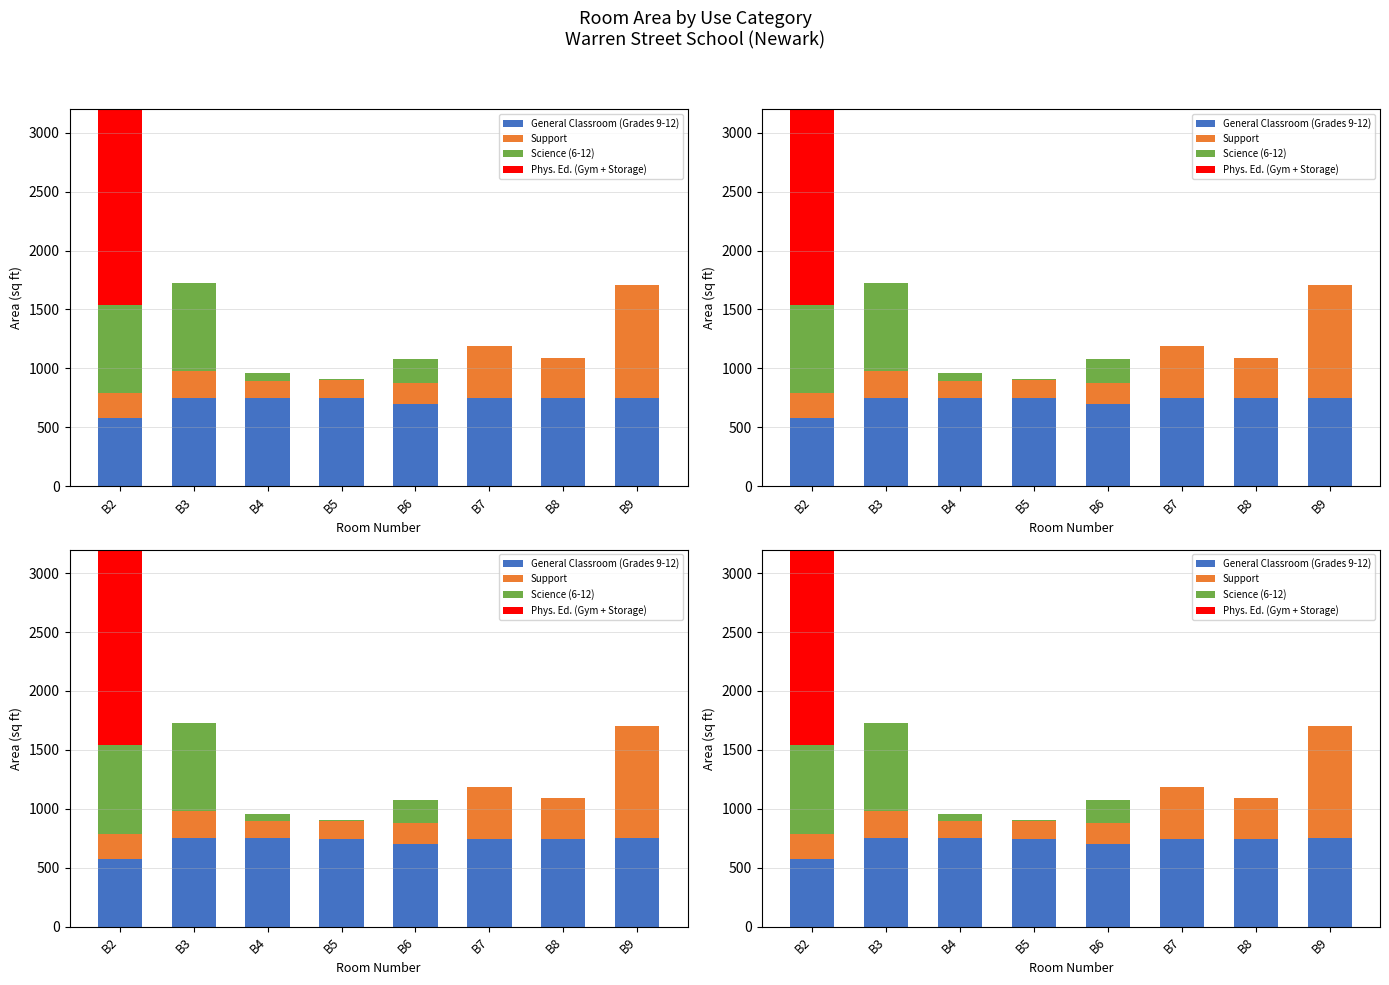

Between B7 and B9, which series saw the biggest shift?

Support